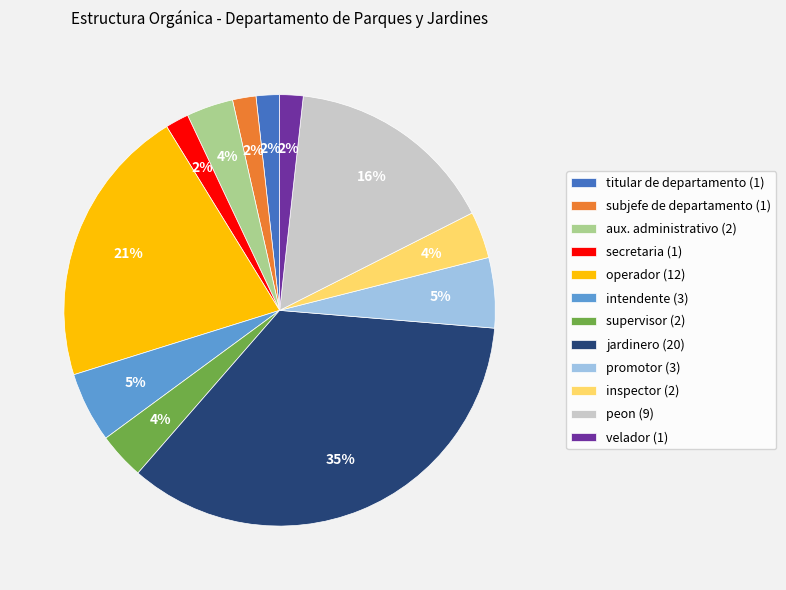

Combined, do supervisor (2) and peon (9) account for over 50%?

No